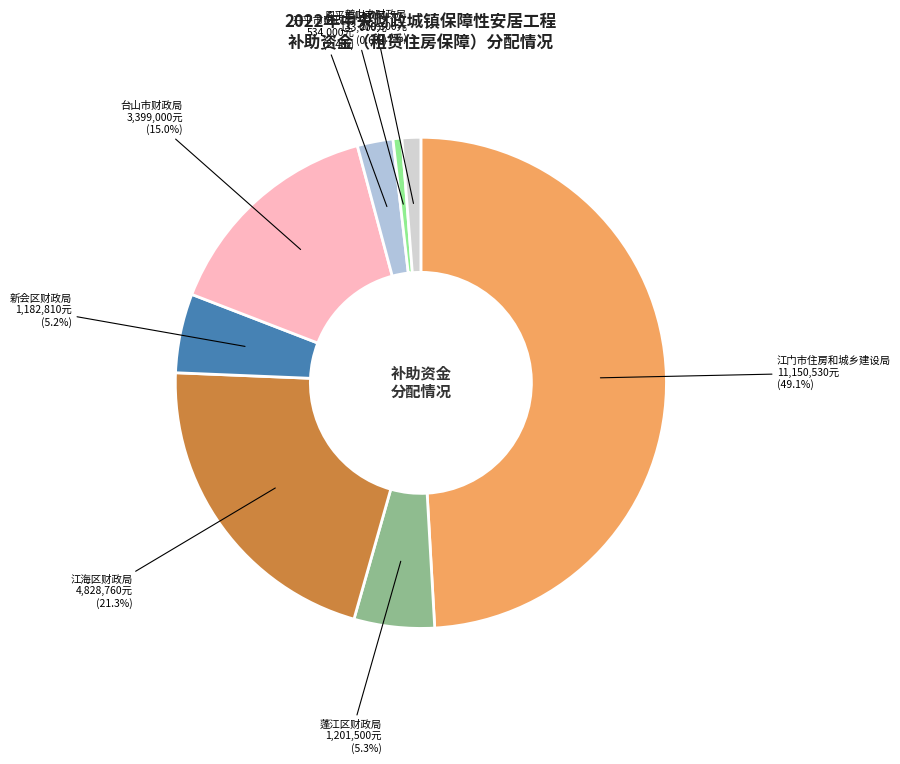

Do 恩平市财政局 and 台山市财政局 together represent more than half of the pie?

No